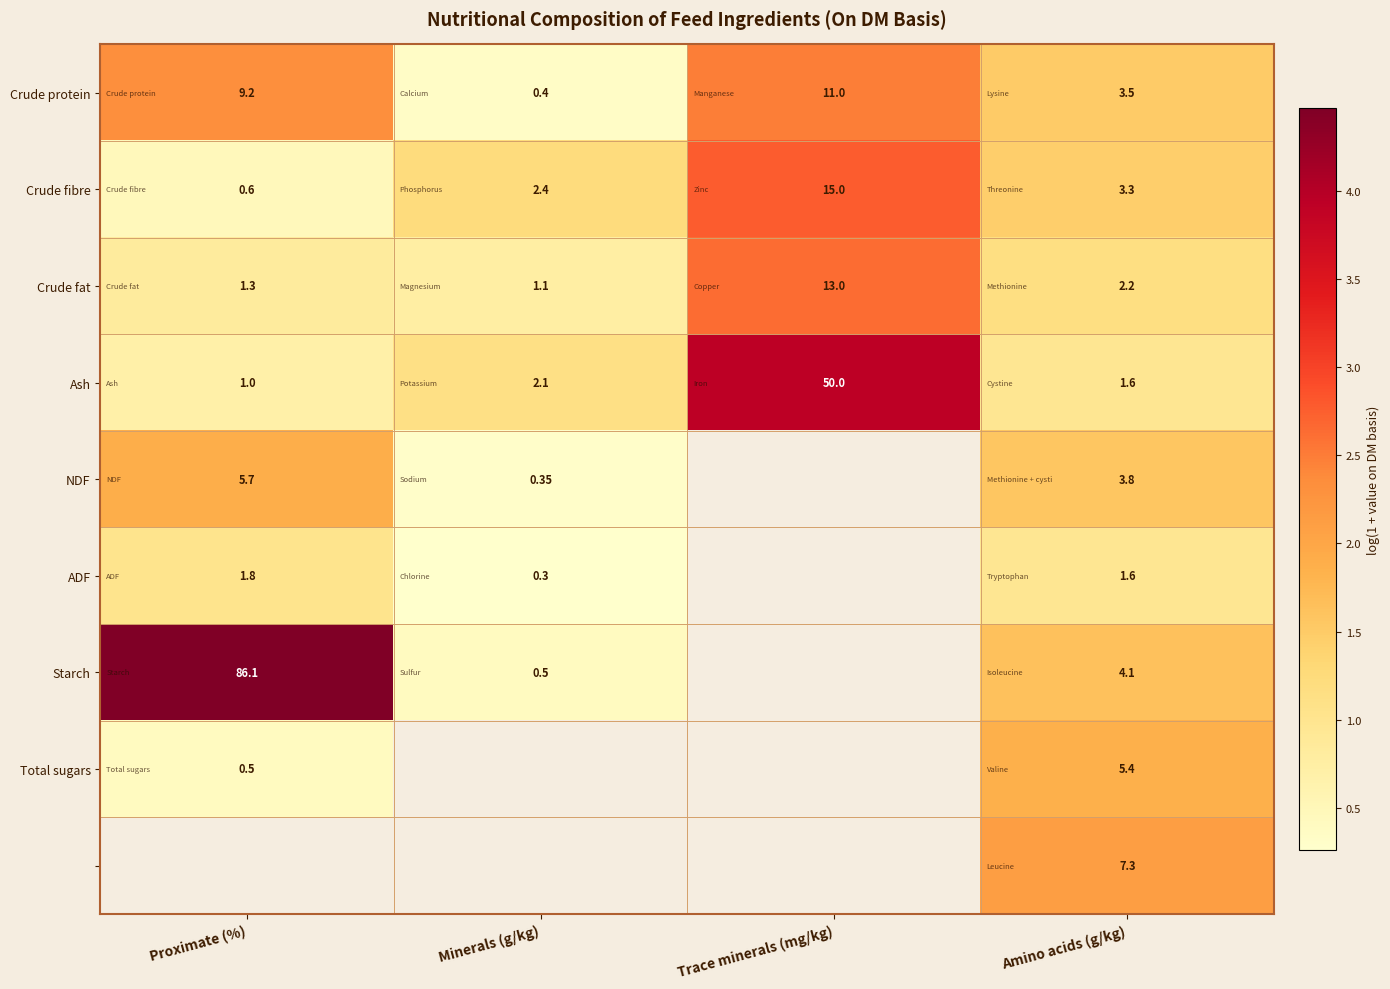

Is the value of Total sugars at Proximate (%) greater than the value of Crude protein at Proximate (%)?

No